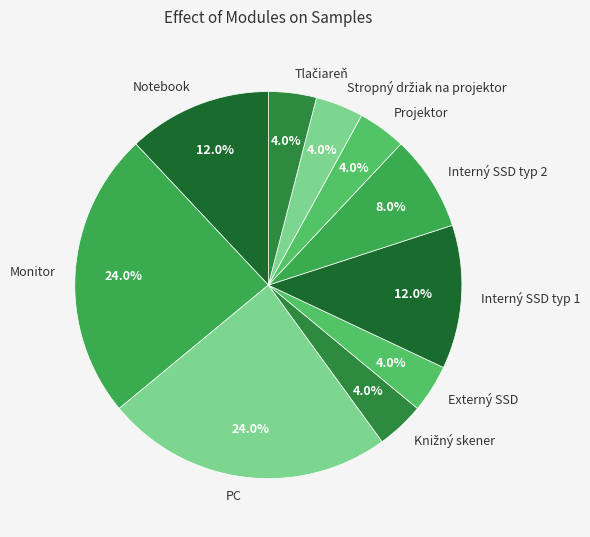

To the nearest percent, what portion does Interný SSD typ 1 represent?

12%